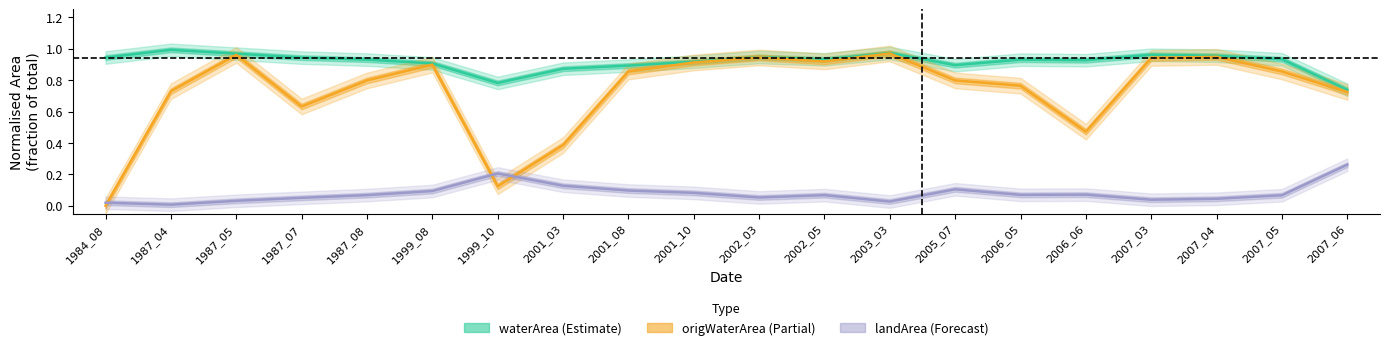

How many lines are shown in the chart?

3